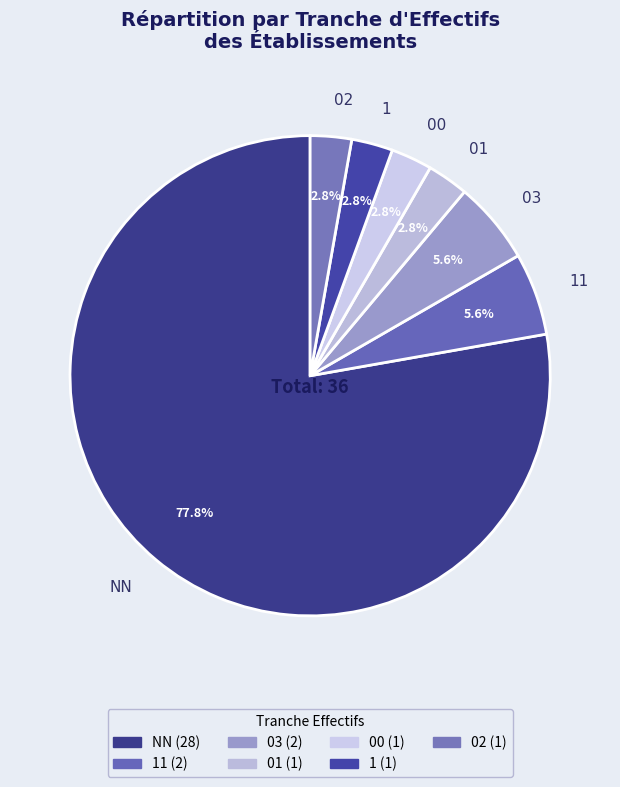

Which category accounts for the majority?

NN